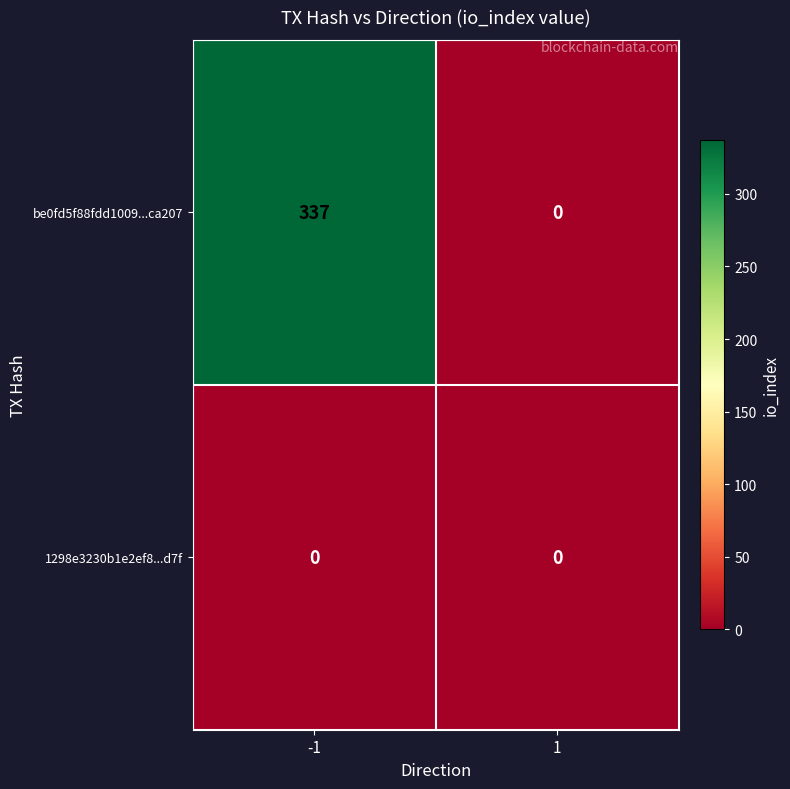

What is the maximum value for be0fd5f88fdd1009...ca207?

337